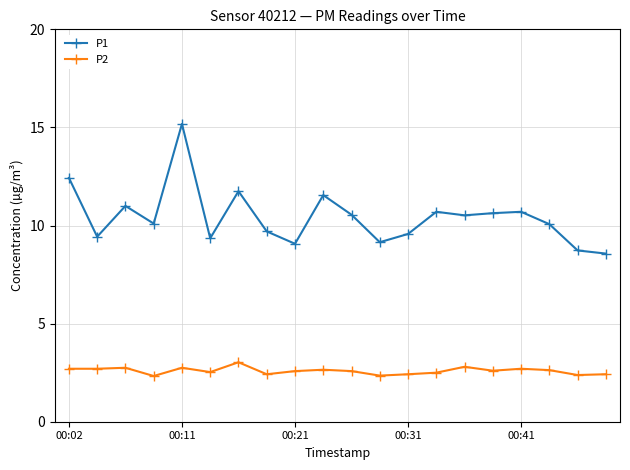

Which series has the largest total across all categories?

P1